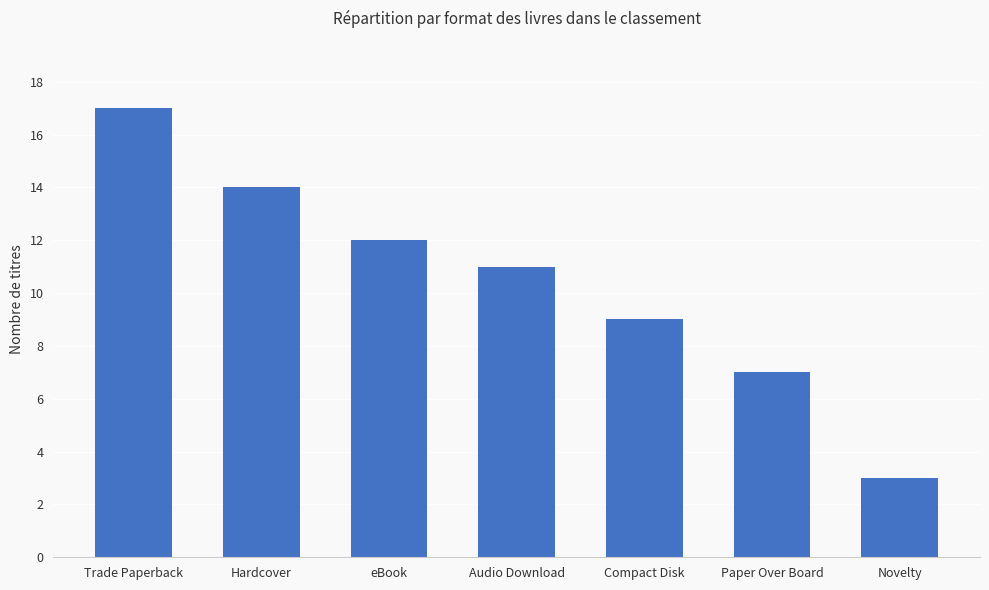

The chart shows a value of 9 at Compact Disk. True or false?

True